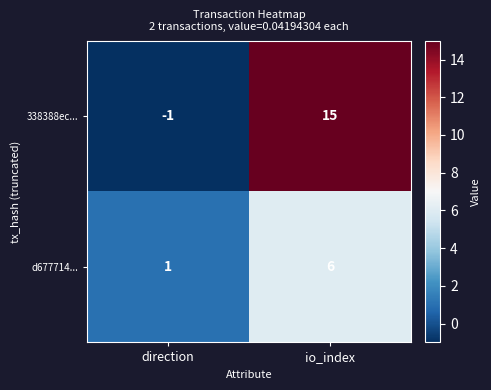

At io_index, list the series in order from largest to smallest.

338388ec..., d677714...